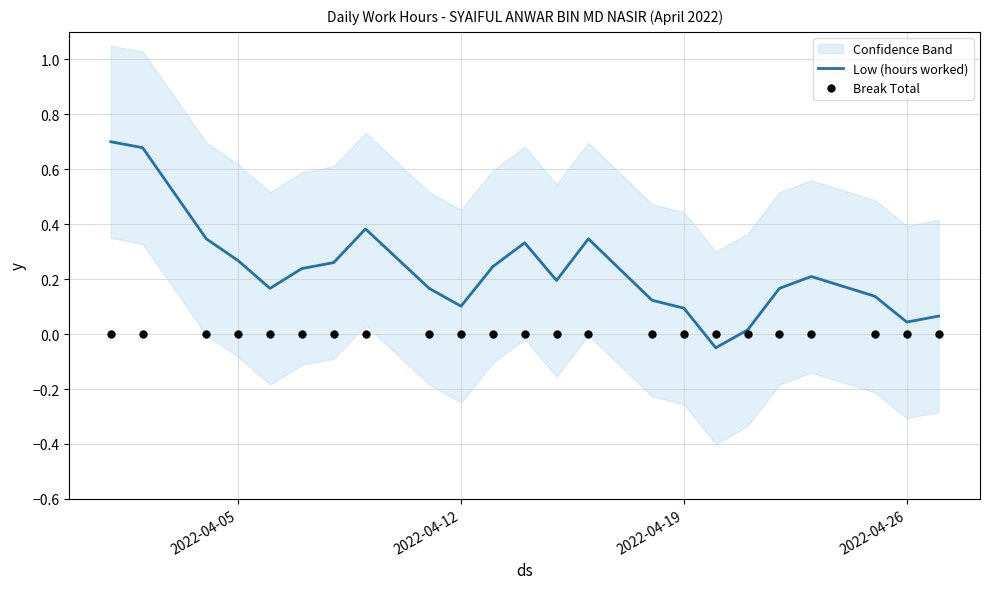

Which series contains the lowest Y value?

Low (hours worked)